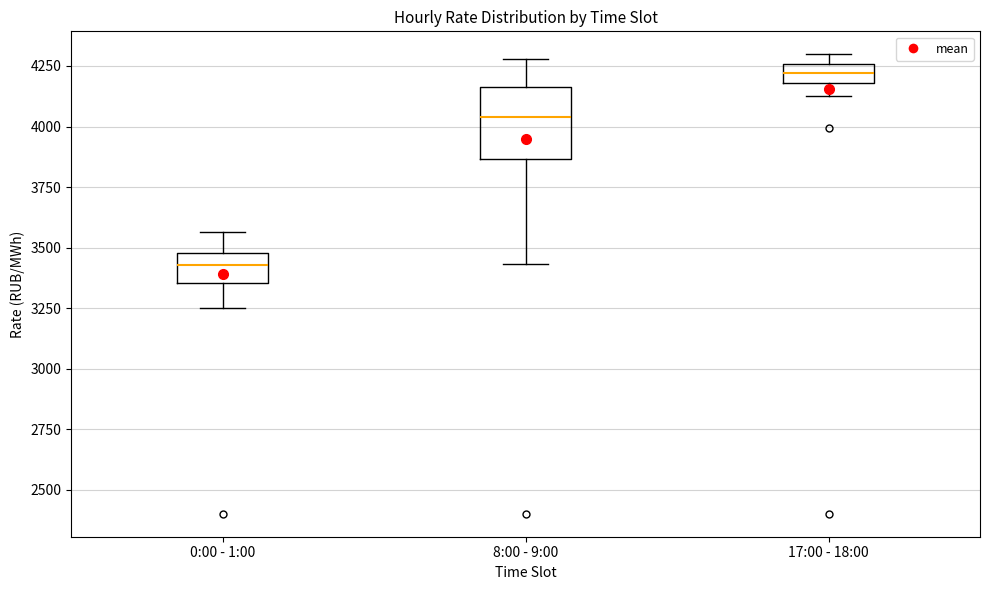

Reading left to right, transcribe this box plot: for each box, give where its median line is, the range the box spans, and where its two whiskers end, as read against the y-axis. The values are not printed on the chart, so give them approximately, as read against the axis.

0:00 - 1:00: median 3450, box 3350 to 3500, whiskers 3250 to 3550
8:00 - 9:00: median 4050, box 3850 to 4150, whiskers 3450 to 4300
17:00 - 18:00: median 4200 (inside the box), box 4200 to 4250, whiskers 4100 to 4300